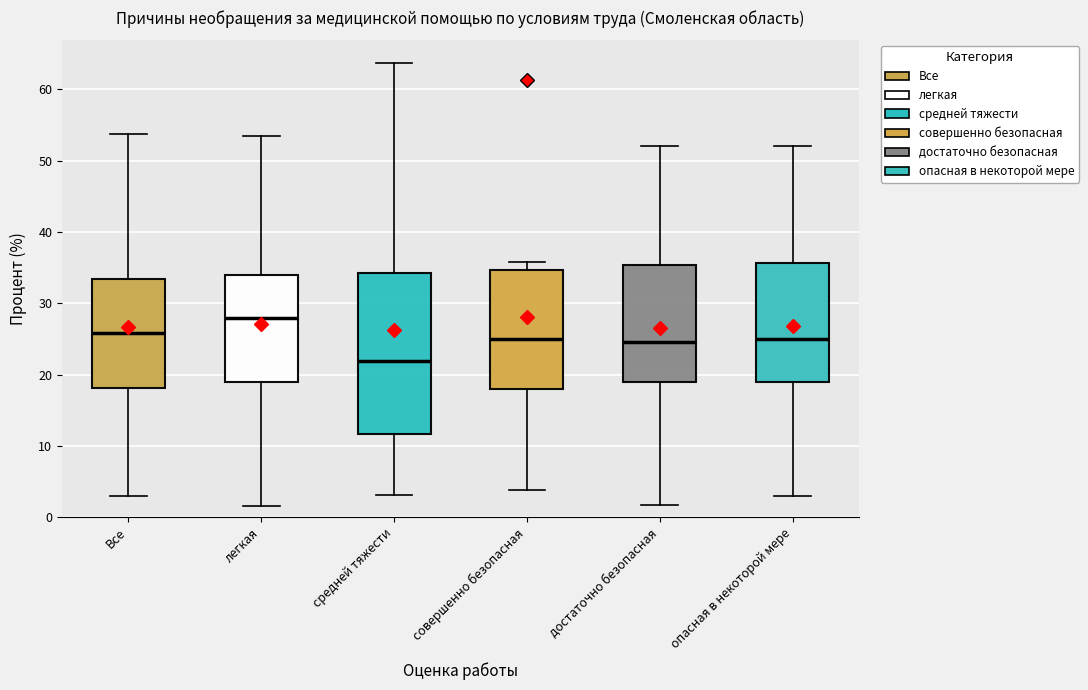

Reading left to right, transcribe this box plot: for each box, give where its median line is, the range the box spans, and where its two whiskers end, as read against the y-axis. The values are not printed on the chart, so give them approximately, as read against the axis.

Все: median 26, box 18 to 33, whiskers 3 to 54
легкая: median 28, box 19 to 34, whiskers 2 to 53
средней тяжести: median 22, box 12 to 34, whiskers 3 to 64
совершенно безопасная: median 25, box 18 to 35, whiskers 4 to 36
достаточно безопасная: median 25, box 19 to 35, whiskers 2 to 52
опасная в некоторой мере: median 25, box 19 to 36, whiskers 3 to 52